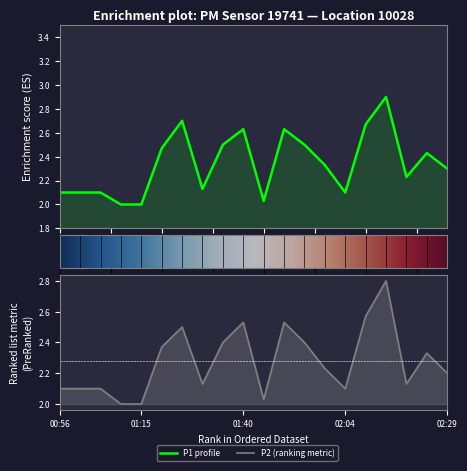

How many interior local peaks does the P1 series have?

5